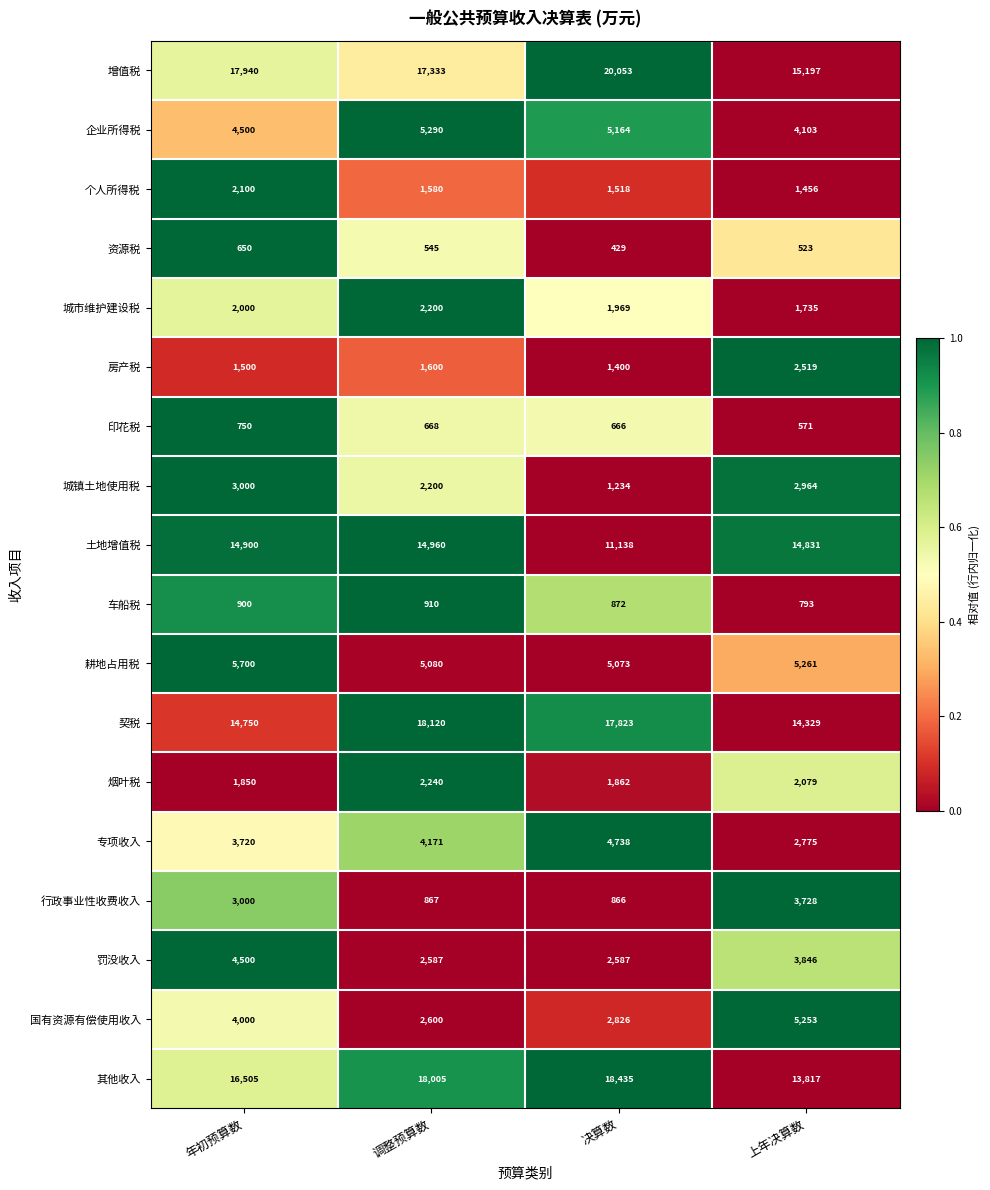

What is the maximum value shown in the chart?

20053